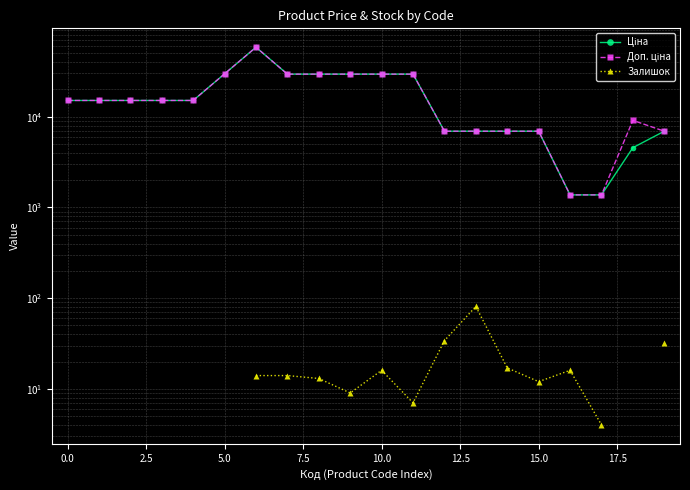

What is the lowest value of the Ціна series?

1375.4